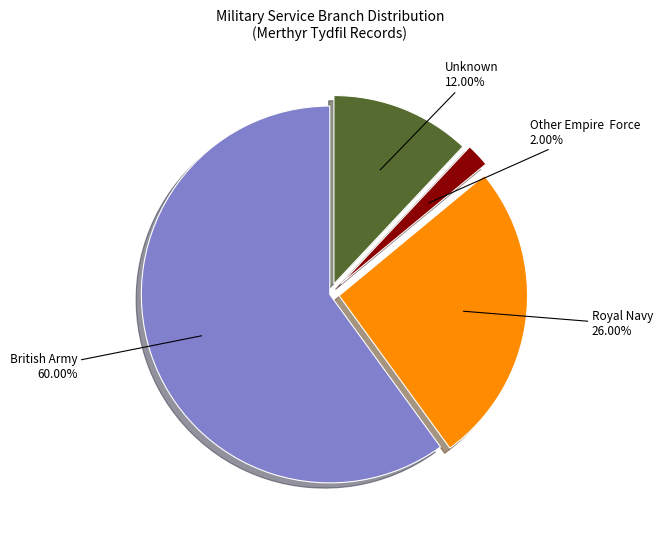

Does any single category account for the majority?

Yes